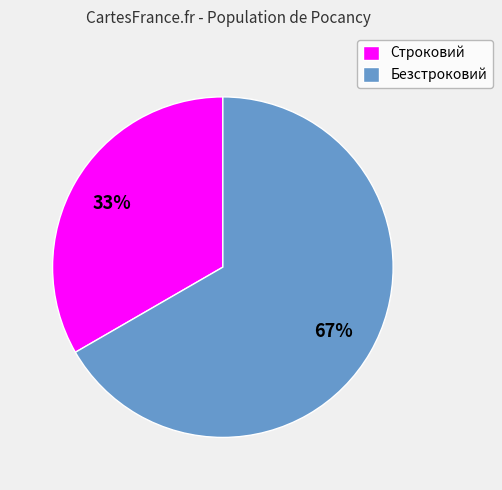

Is it true that Безстроковий is 67% of the pie?

True